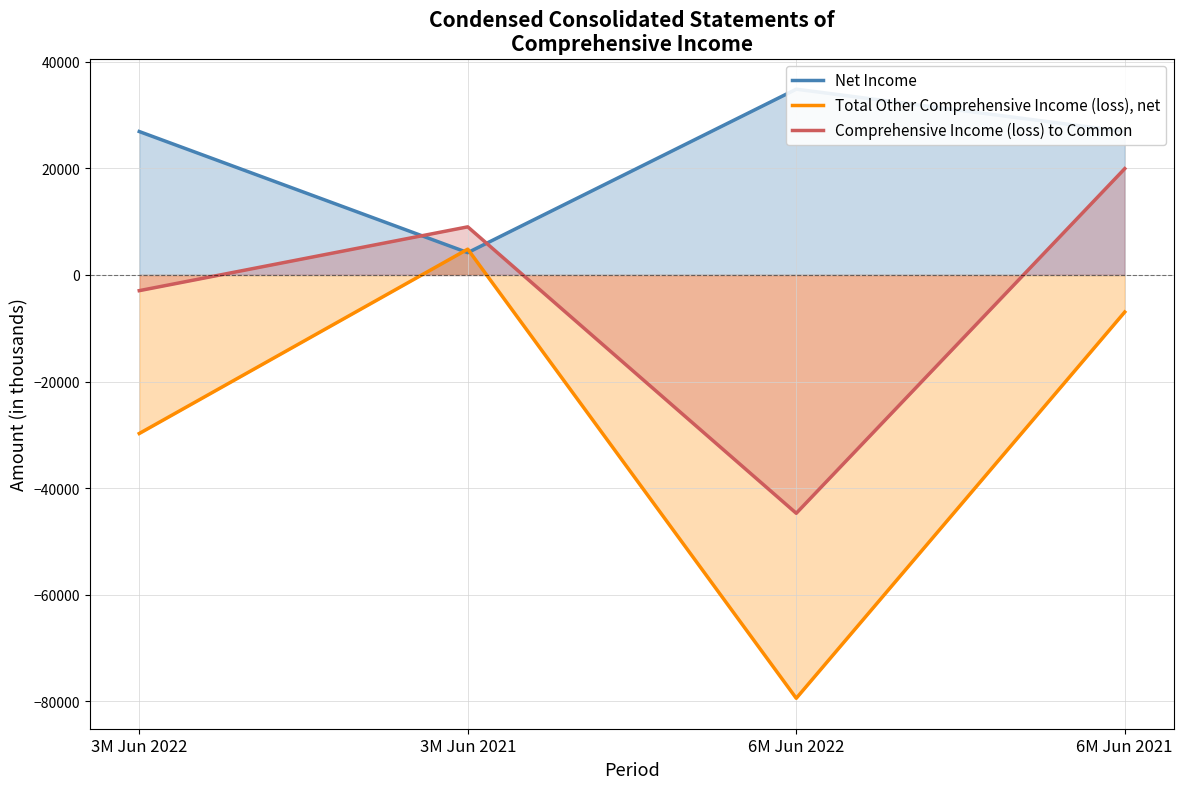

Count the number of categories in the chart.

4